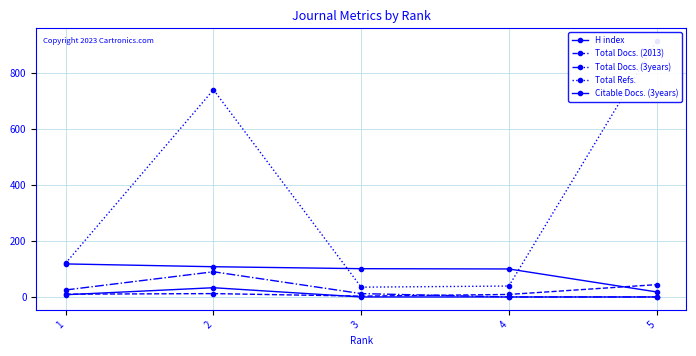

At which label does Total Refs. first exceed 121?

2